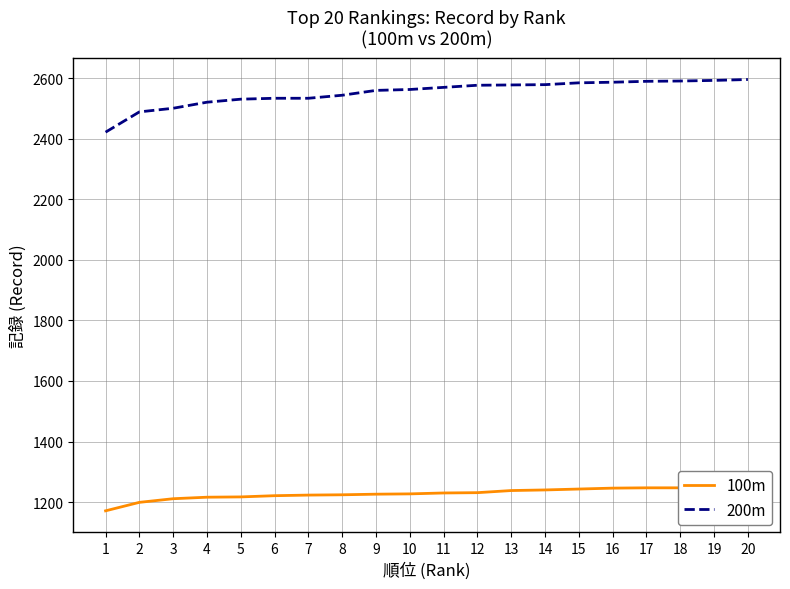

Is this an area chart (filled region under the line)?

No